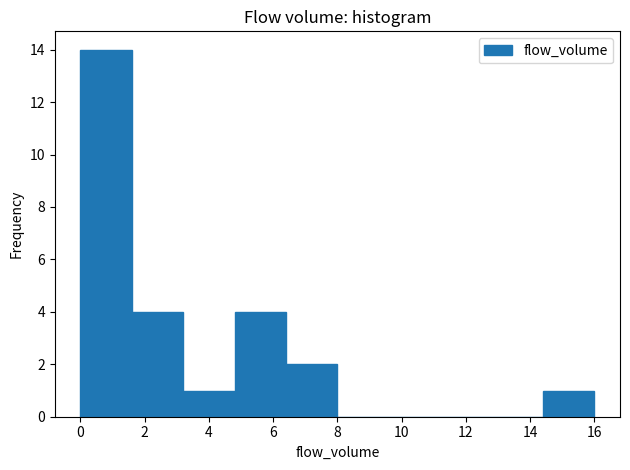

Over which range of the x-axis is the bar tallest?

0.0 to 1.6